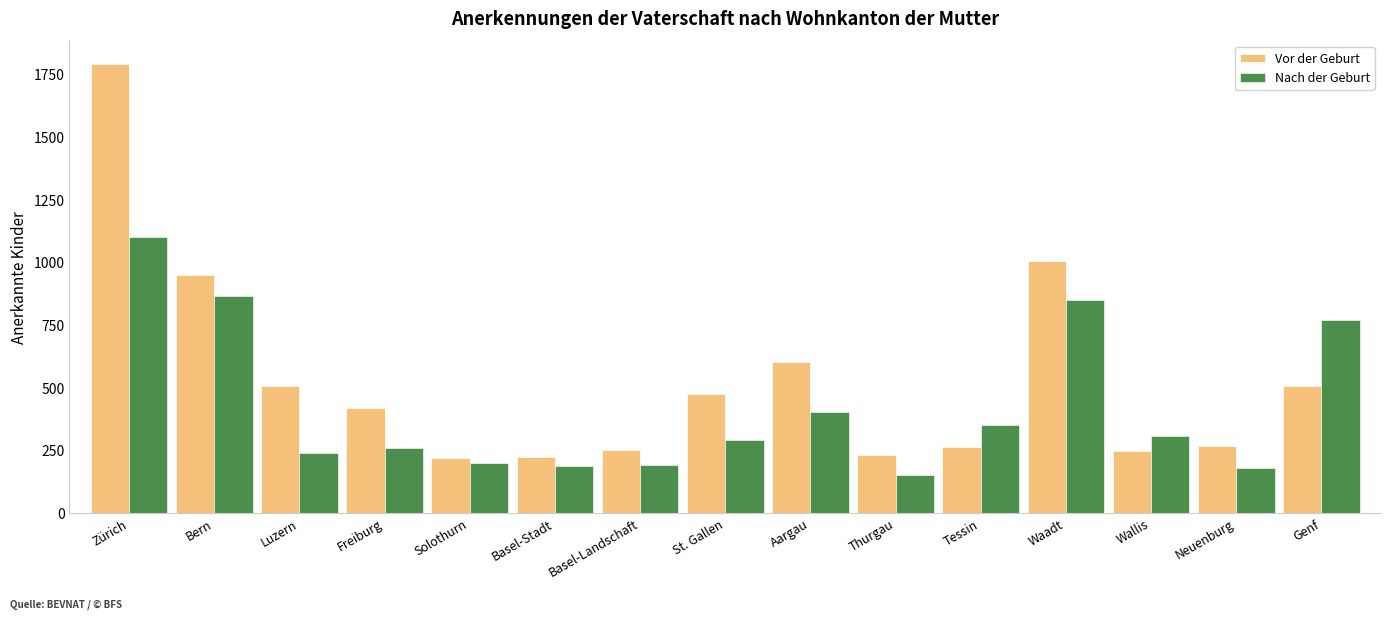

Rank the series at Neuenburg from highest to lowest value.

Vor der Geburt, Nach der Geburt